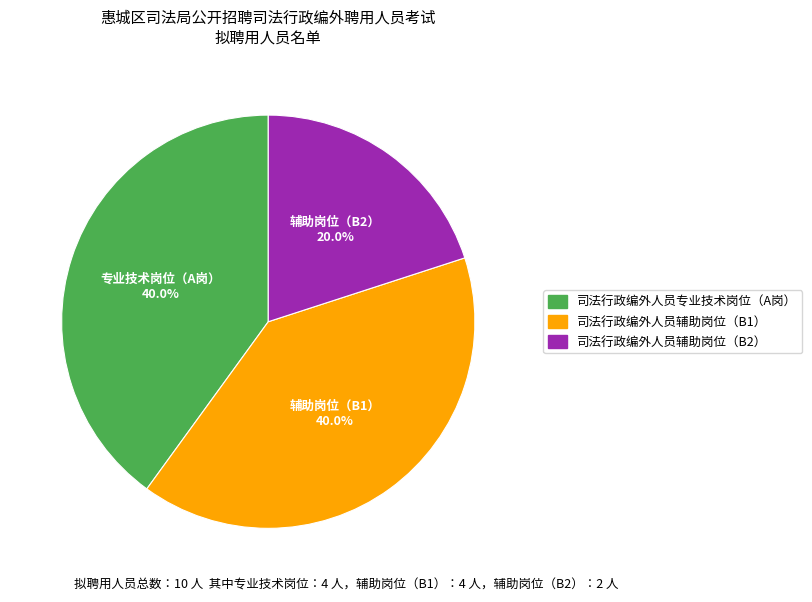

To the nearest percent, what is the difference between the 司法行政编外人员辅助岗位（B2） and 司法行政编外人员辅助岗位（B1） slice percentages?

20%